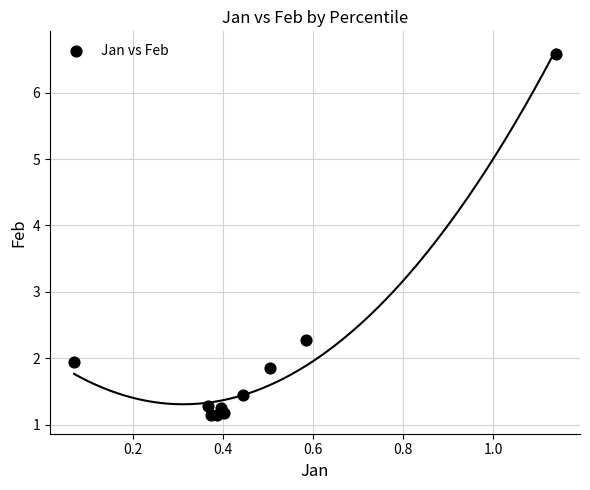

What Y value in the scatter plot is closest to 3?

2.3